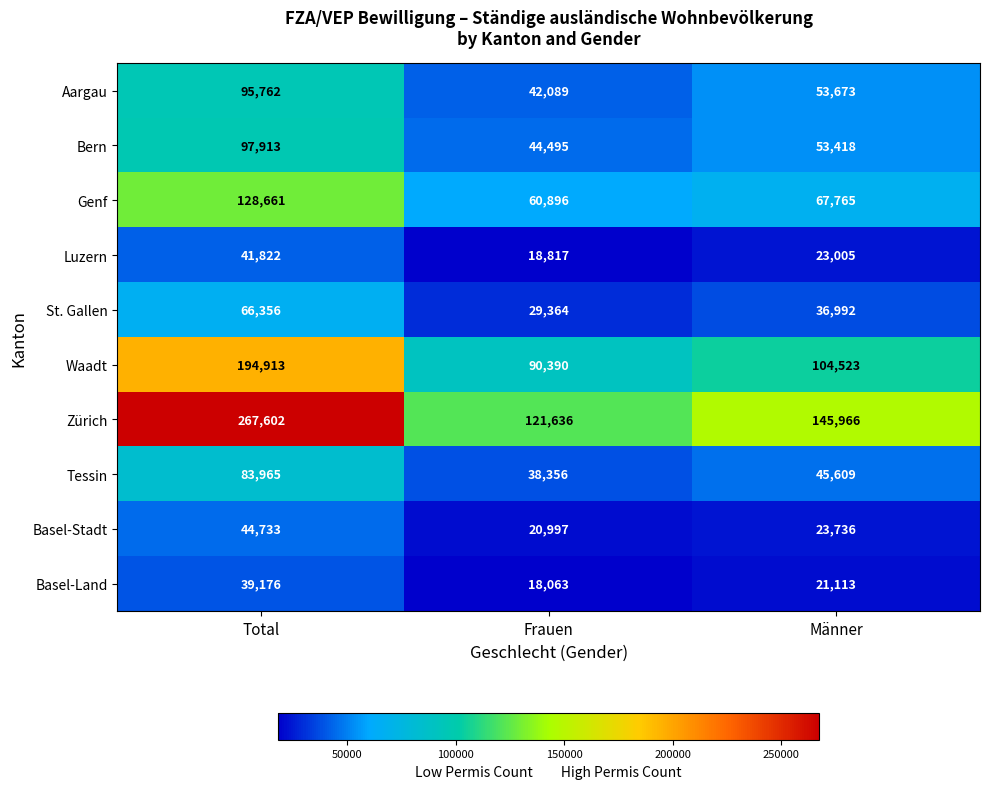

What is the sum of the Basel-Land values at Männer and Frauen?

39176